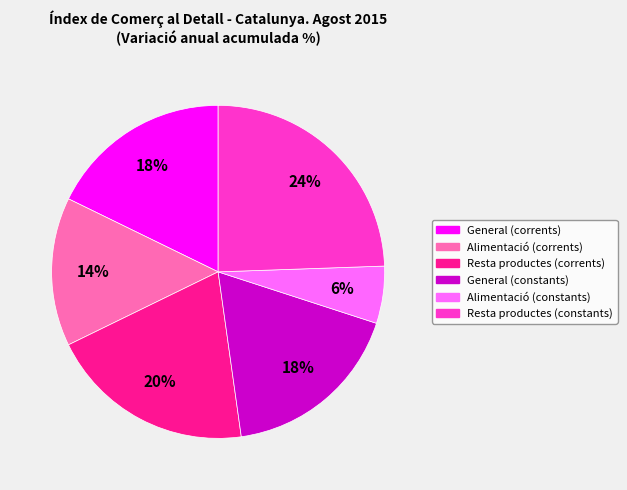

Do General (corrents) and General (constants) together represent more than half of the pie?

No